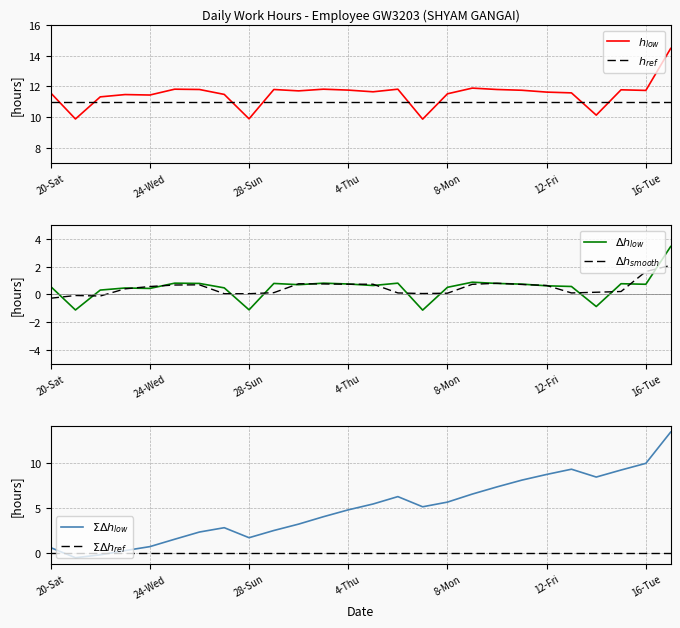

Does the chart have visible grid lines?

Yes